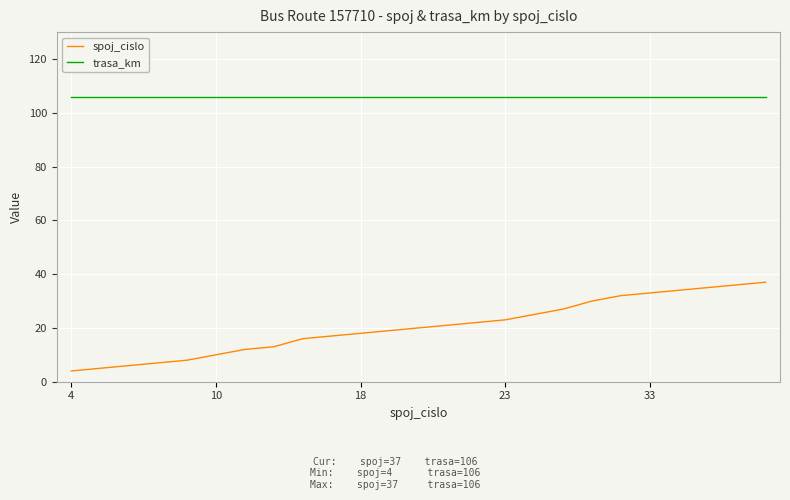

True or false: trasa_km and spoj_cislo cross at least once.

False